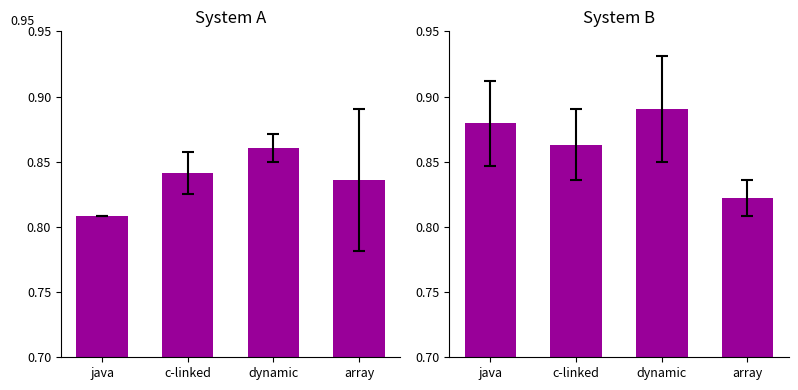

Reading right to left, transcribe all the data shown in this chart.

System A: 0.8	0.9	0.8	0.8
System B: 0.8	0.9	0.9	0.9